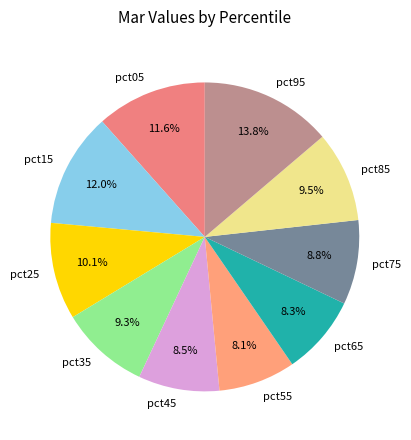

What percentage do pct05 and pct75 together represent?

20.4%